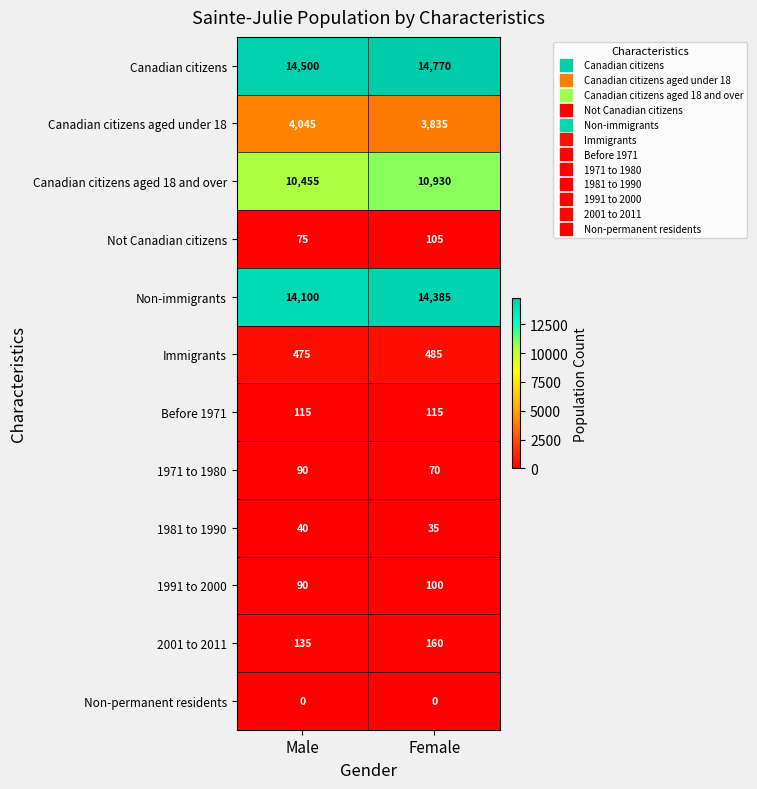

Where is Canadian citizens aged 18 and over nearest to the value 10692?

Male